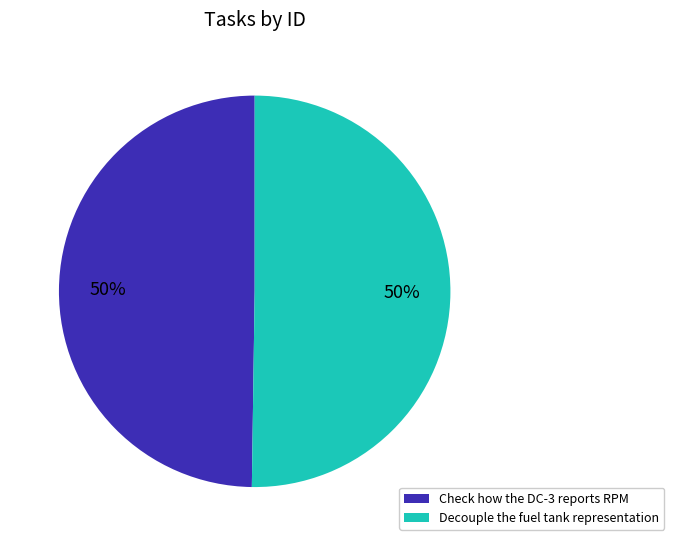

Is it true that Decouple the fuel tank representation is 50% of the pie?

True